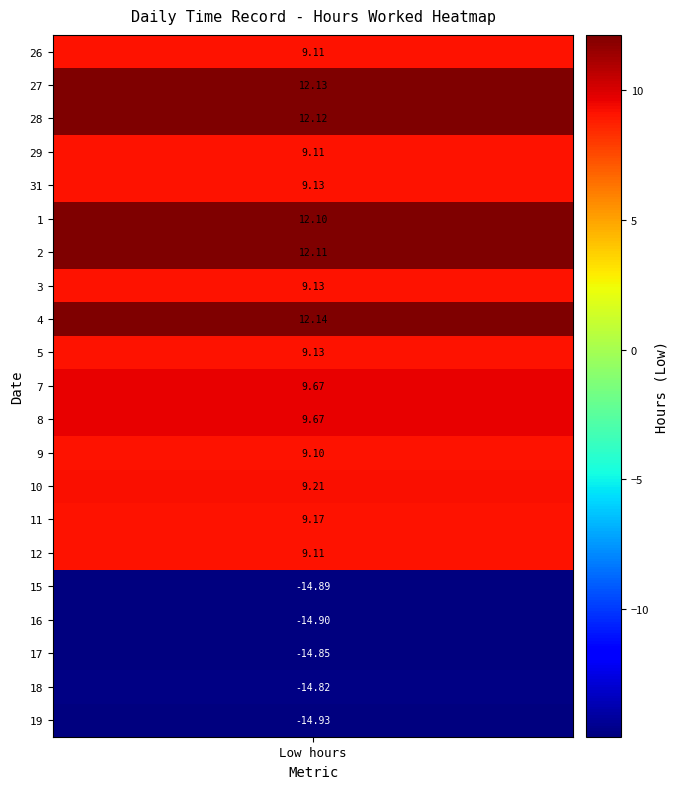

True or false: 9 has a value of -5.7 at 3.

False